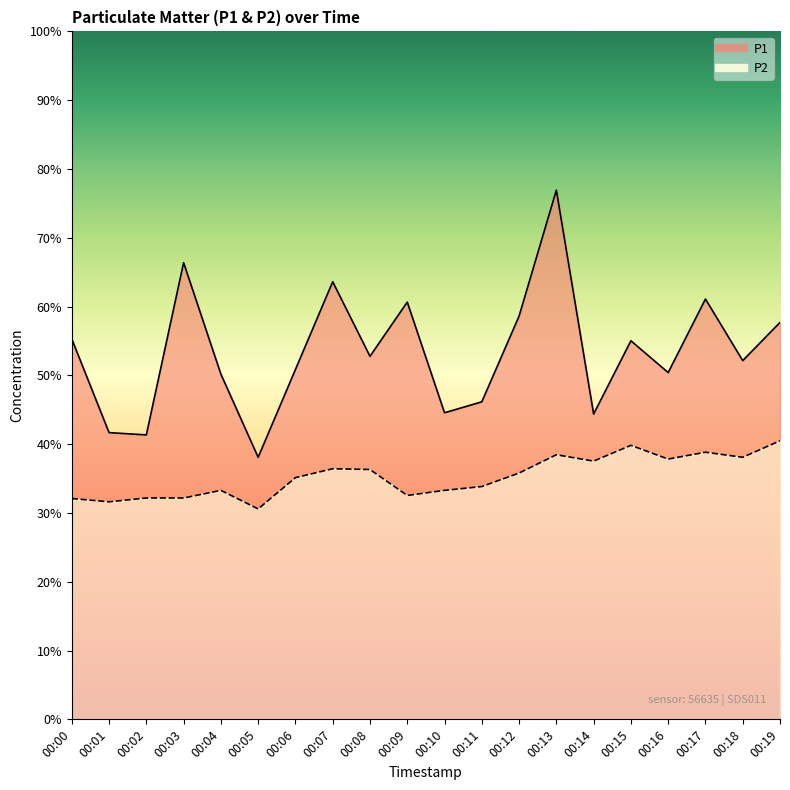

True or false: P2 and P1 intersect in this chart.

False